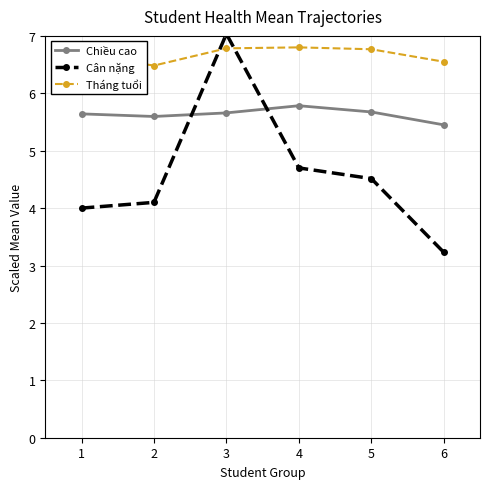

At 5, list the series in order from largest to smallest.

Tháng tuổi, Chiều cao, Cân nặng